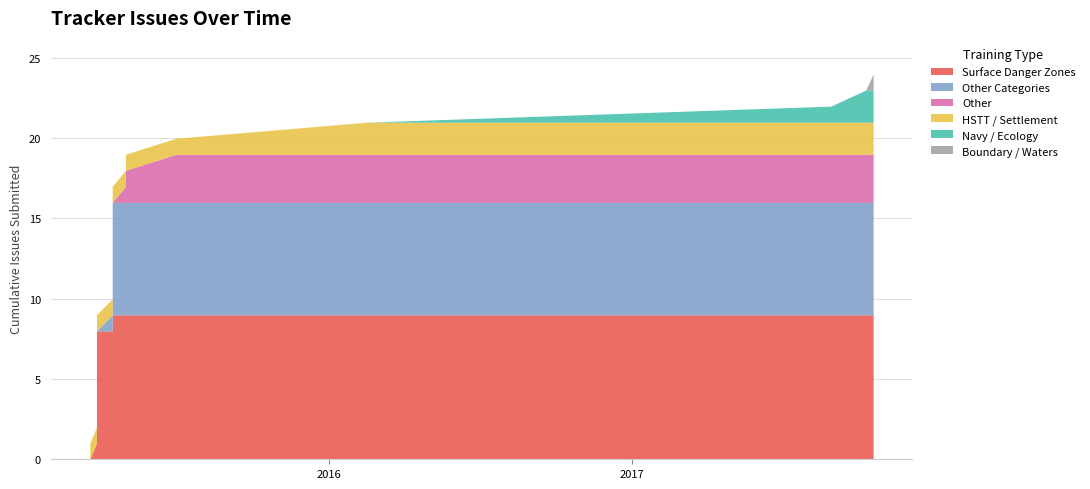

How many categories are shown in the chart?

25